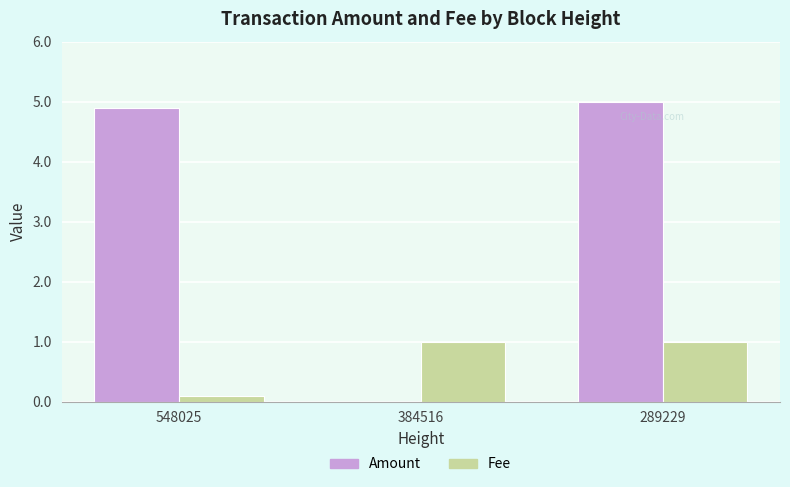

What is the difference between the Fee values at 289229 and 548025?

0.9